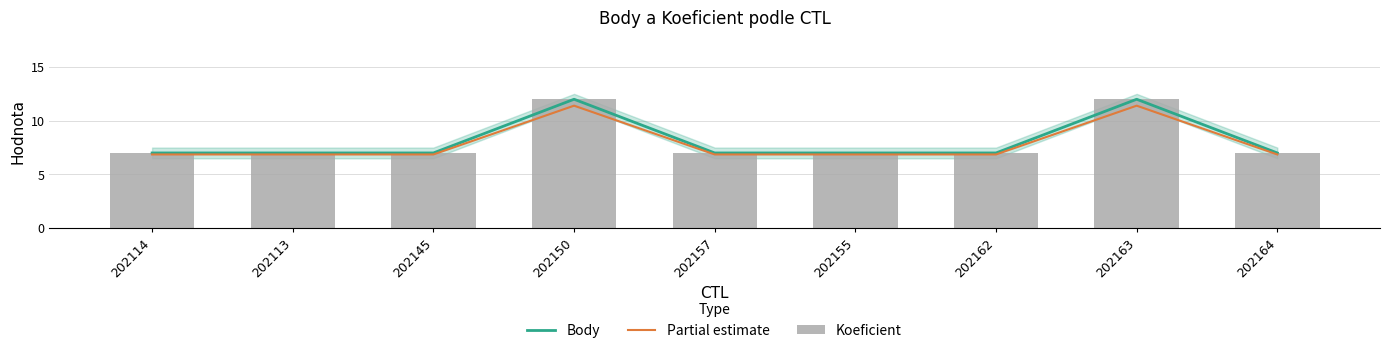

Which series has the widest spread of values?

Body